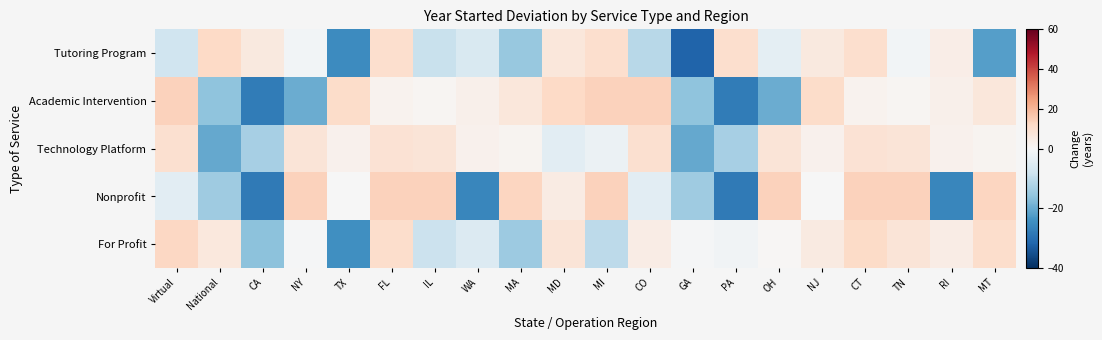

Rank the series at CT from highest to lowest value.

Nonprofit, For Profit, Tutoring Program, Technology Platform, Academic Intervention